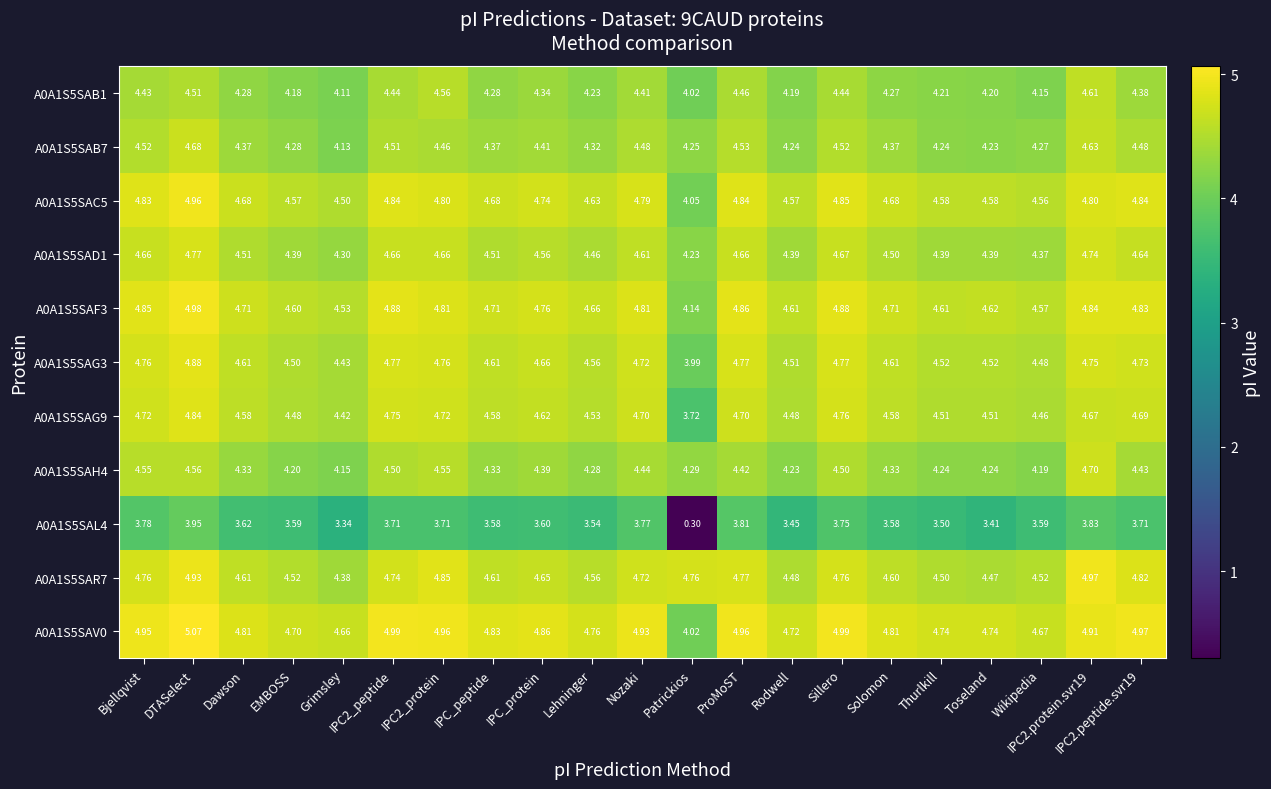

Count the number of categories in the chart.

21